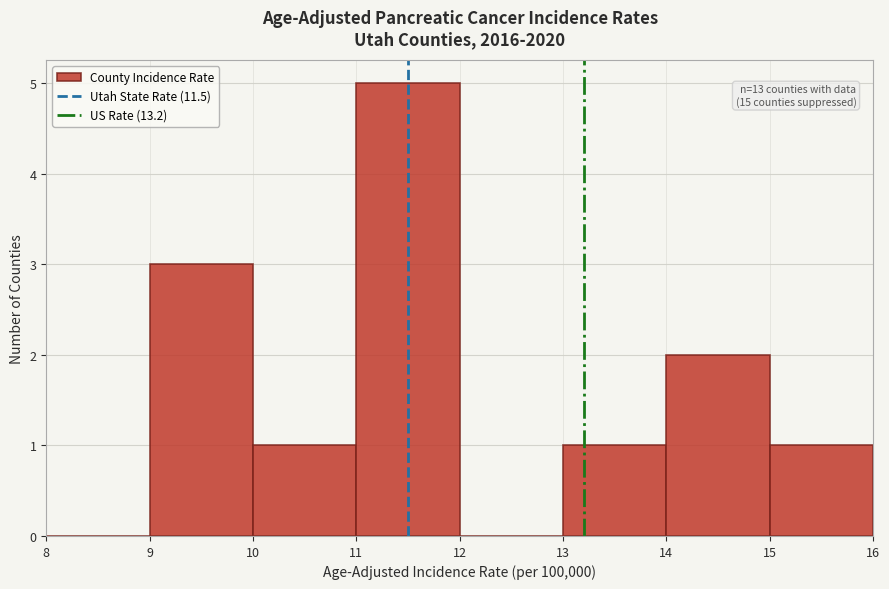

Which range on the x-axis has the tallest bar?

11 to 12